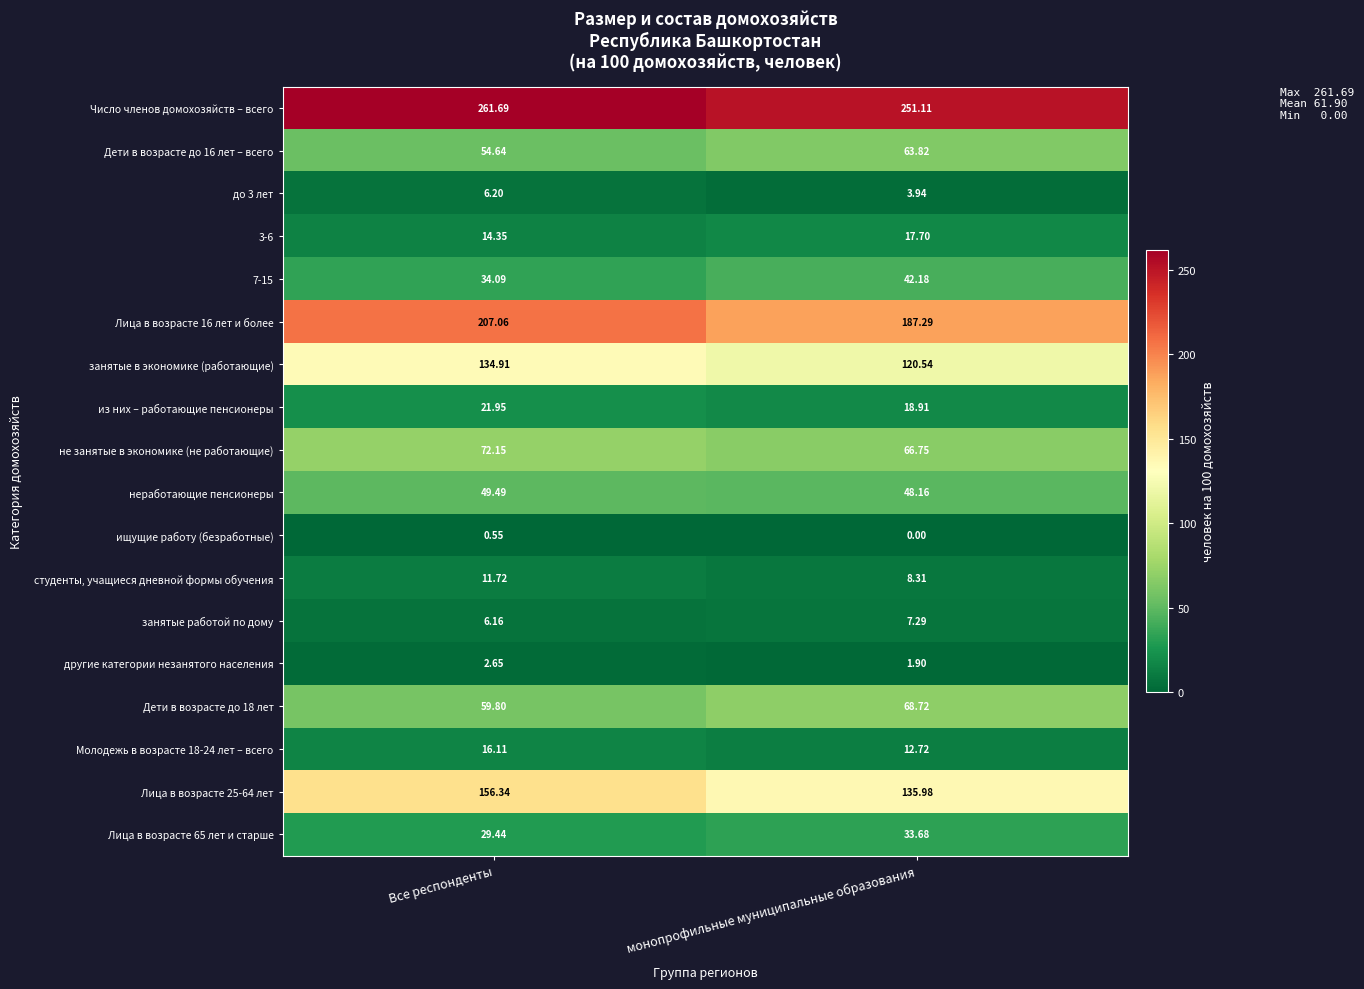

Which series has the largest total across all categories?

Число членов домохозяйств – всего